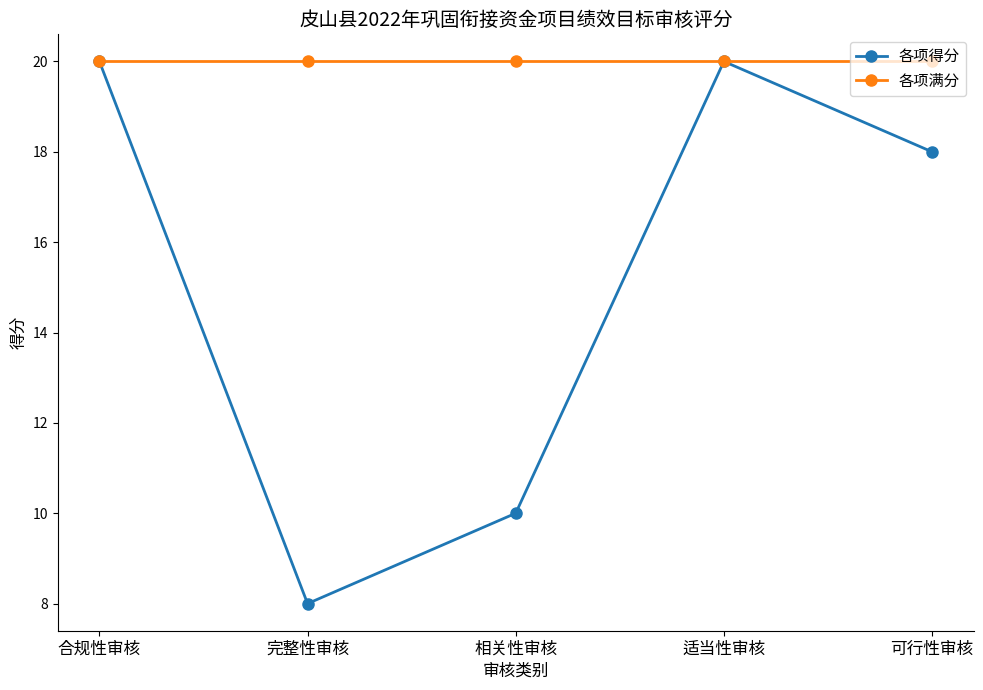

Is the value of 各项得分 at 相关性审核 greater than the value of 各项满分 at 适当性审核?

No